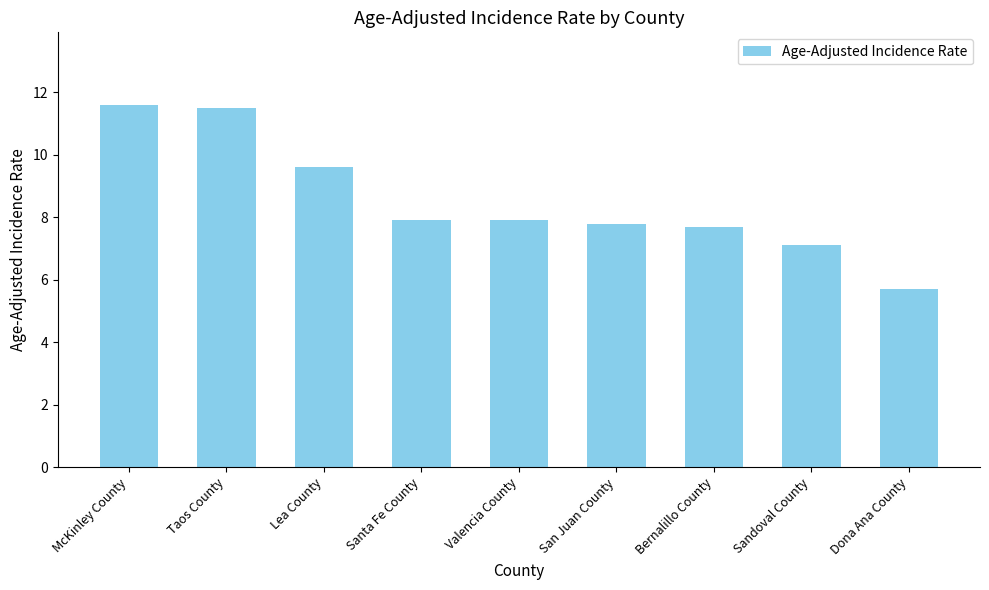

Reading left to right, transcribe all the data shown in this chart.

McKinley County=11.6	Taos County=11.5	Lea County=9.6	Santa Fe County=7.9	Valencia County=7.9	San Juan County=7.8	Bernalillo County=7.7	Sandoval County=7.1	Dona Ana County=5.7